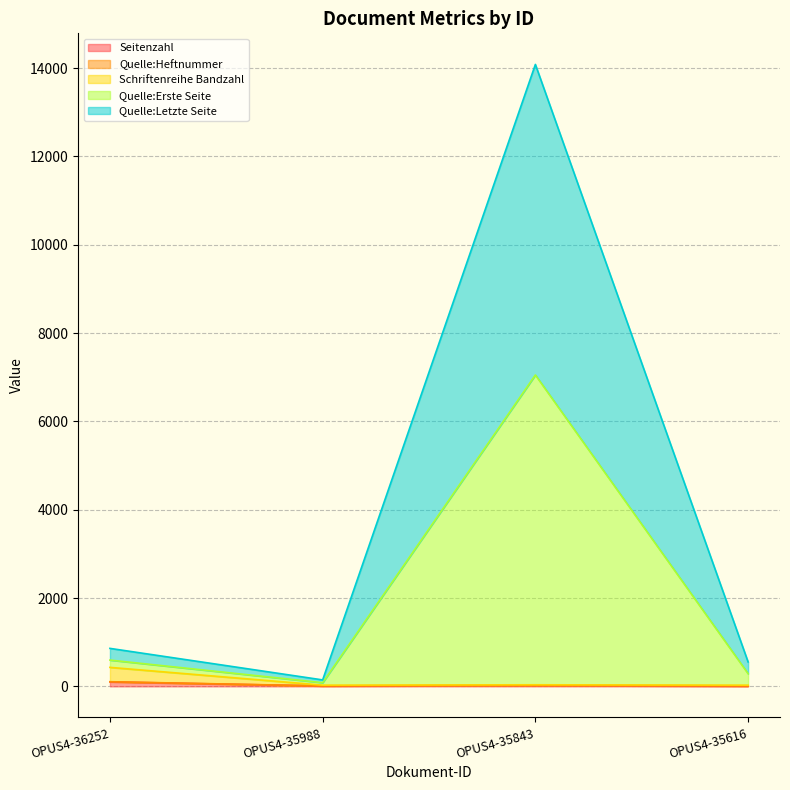

Which series has the widest spread of values?

Quelle:Erste Seite